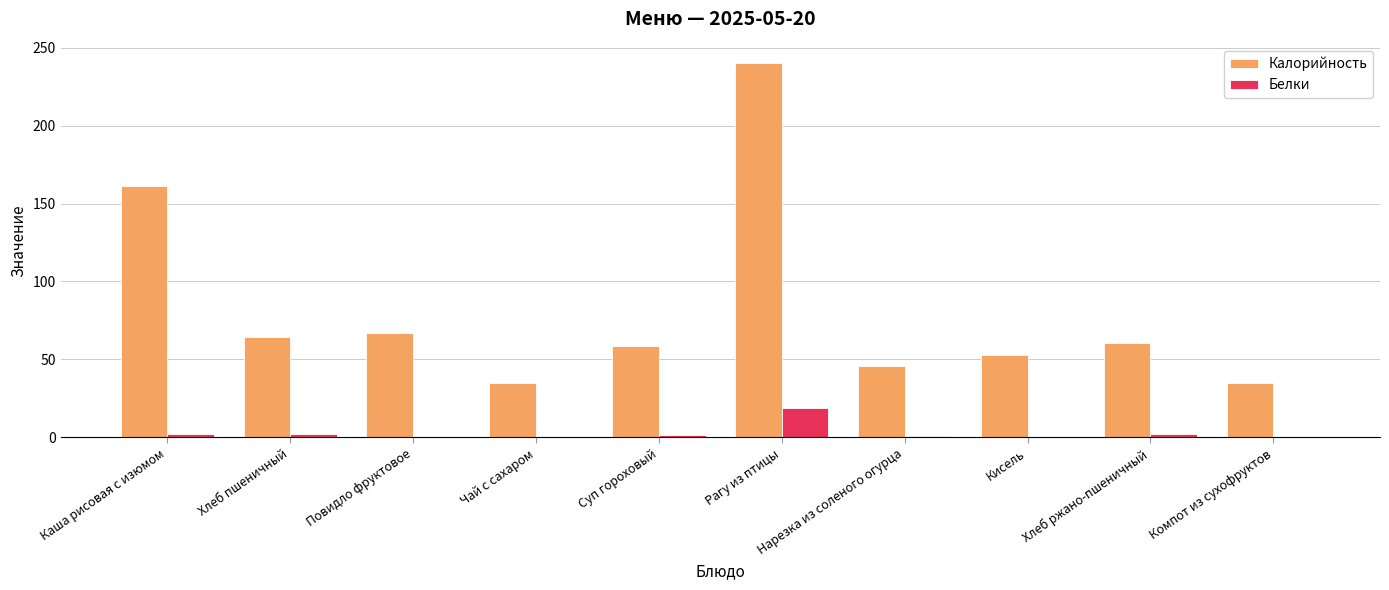

What is the total value across all series at Компот из сухофруктов?

35.1